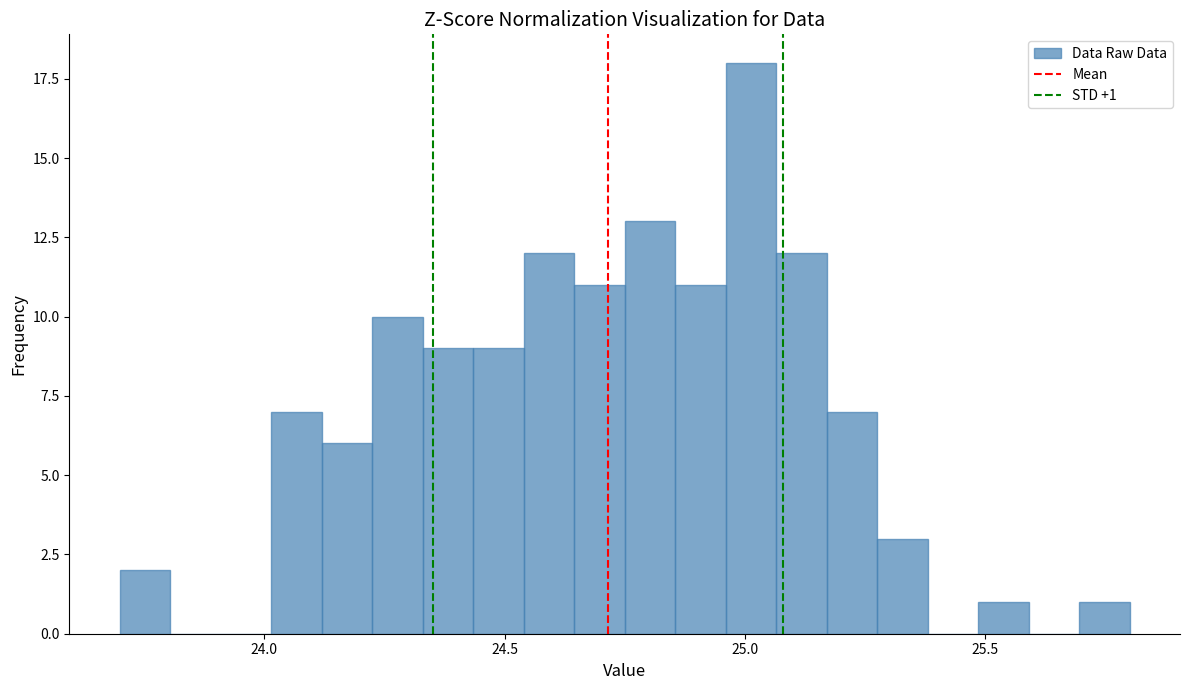

Read against the x-axis, roughly where is the centre of the tallest bar?

25.00